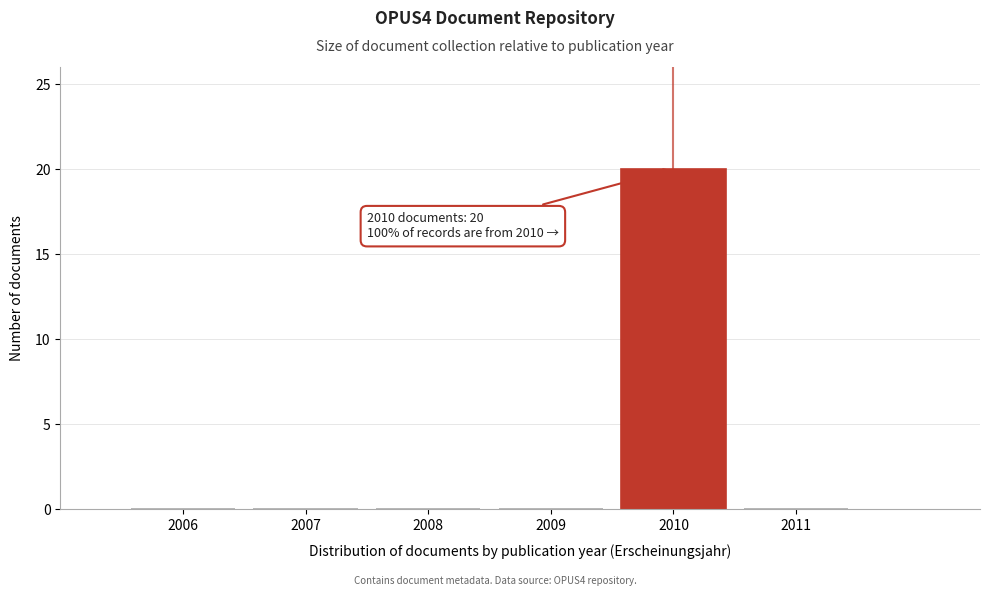

Reading left to right, extract all data points from this chart.

2006=0	2007=0	2008=0	2009=0	2010=20	2011=0